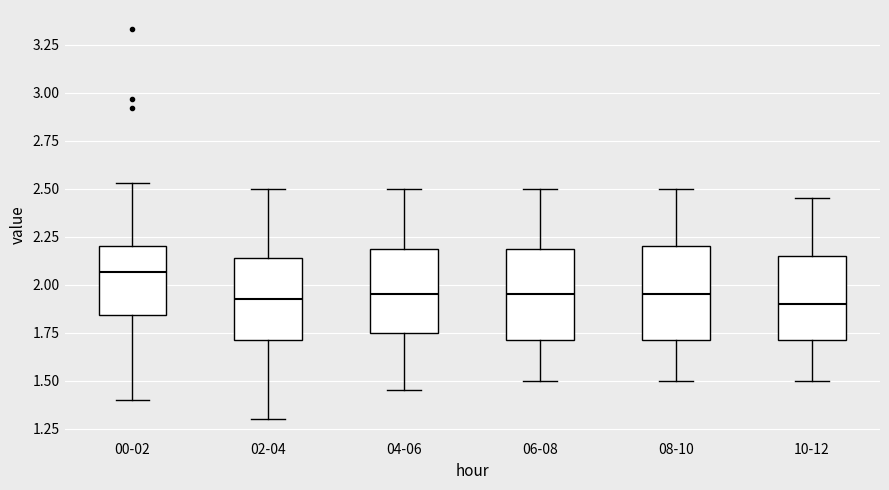

Reading left to right, transcribe this box plot: for each box, give where its median line is, the range the box spans, and where its two whiskers end, as read against the y-axis. The values are not printed on the chart, so give them approximately, as read against the axis.

00-02: median 2.05, box 1.85 to 2.20, whiskers 1.40 to 2.55
02-04: median 1.95, box 1.70 to 2.15, whiskers 1.30 to 2.50
04-06: median 1.95, box 1.75 to 2.20, whiskers 1.45 to 2.50
06-08: median 1.95, box 1.70 to 2.20, whiskers 1.50 to 2.50
08-10: median 1.95, box 1.70 to 2.20, whiskers 1.50 to 2.50
10-12: median 1.90, box 1.70 to 2.15, whiskers 1.50 to 2.45